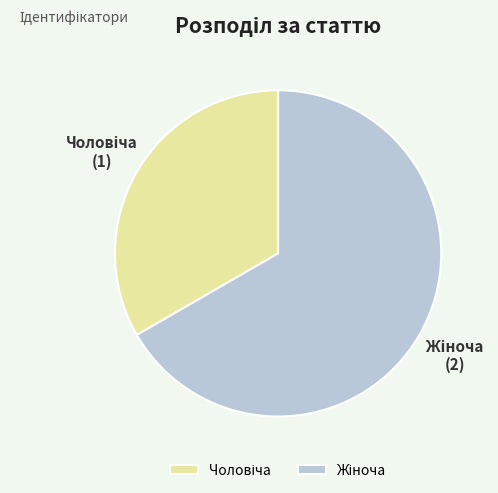

Is there any slice that represents more than half of the pie?

Yes